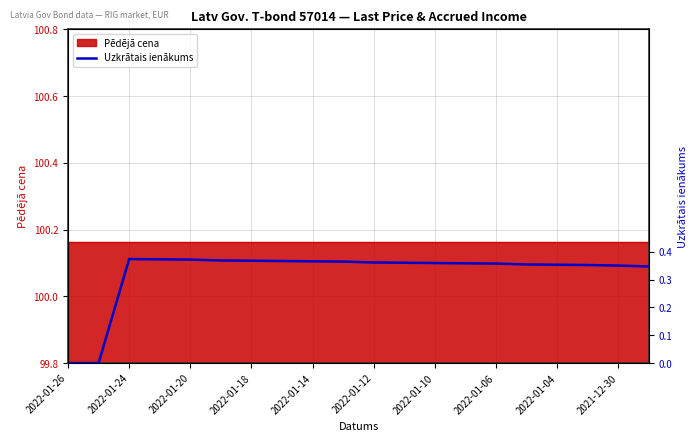

What is the difference between the second highest and minimum values?

0.4